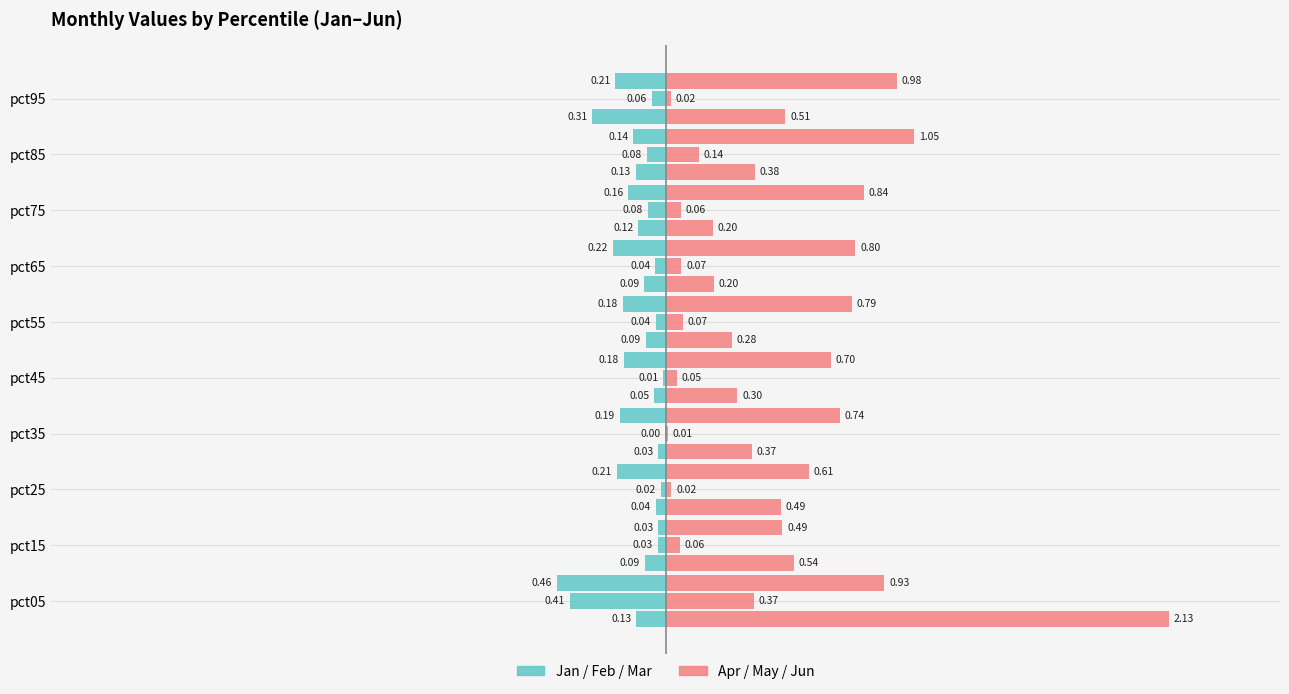

What is the smallest value displayed?

-0.5